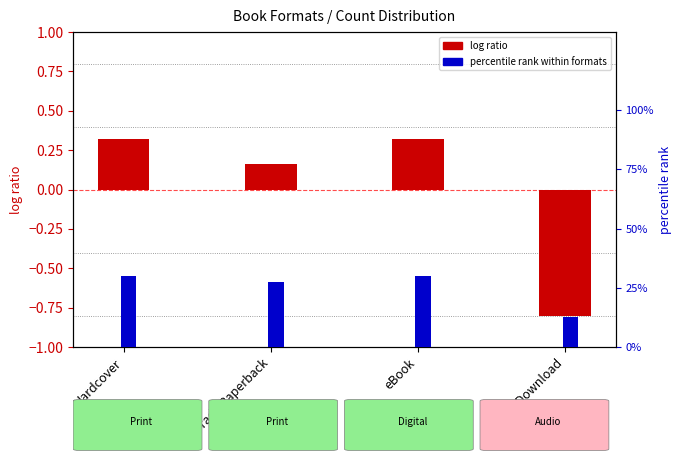

At how many categories does at least one series exceed 13?

3